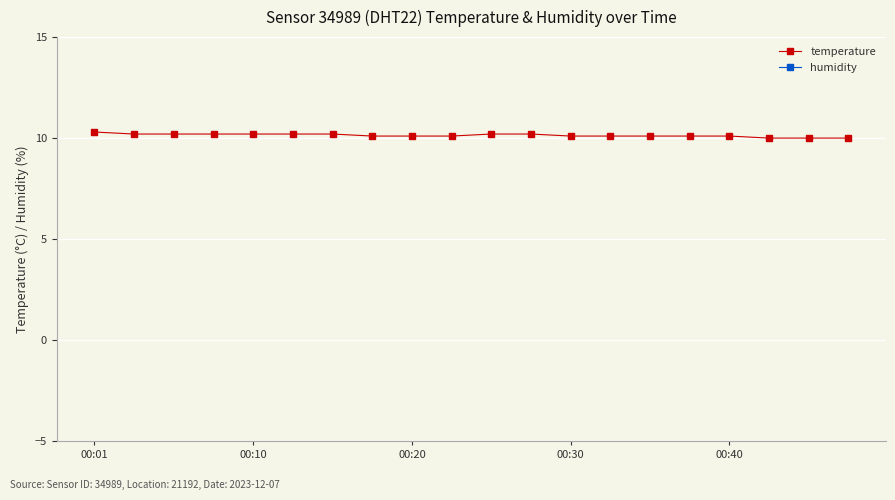

Rank the series by their average value, from highest to lowest.

humidity, temperature